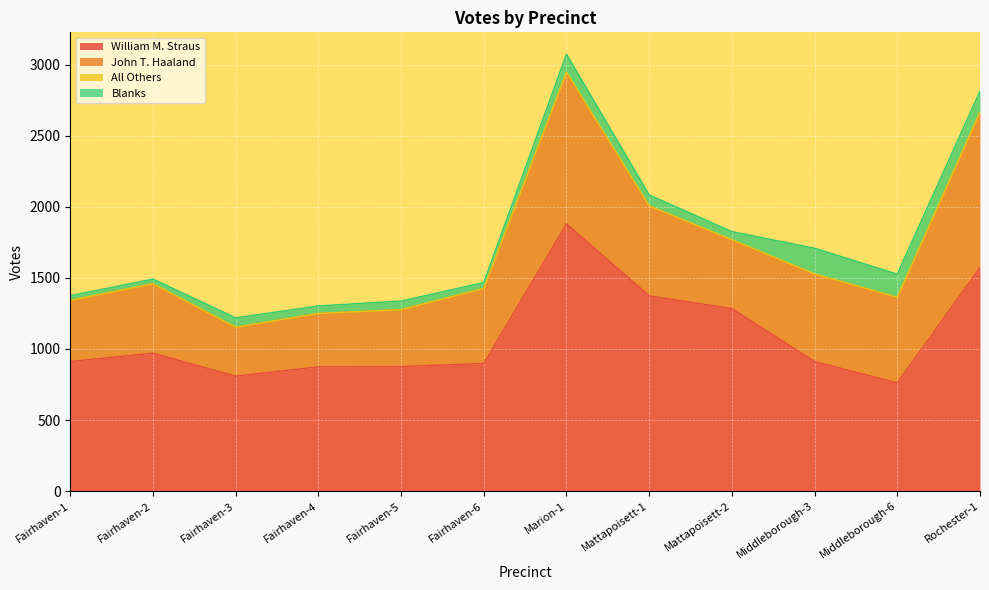

Rank the categories by John T. Haaland value from lowest to highest.

Fairhaven-3, Fairhaven-4, Fairhaven-5, Fairhaven-1, Mattapoisett-2, Fairhaven-2, Fairhaven-6, Middleborough-6, Middleborough-3, Mattapoisett-1, Marion-1, Rochester-1